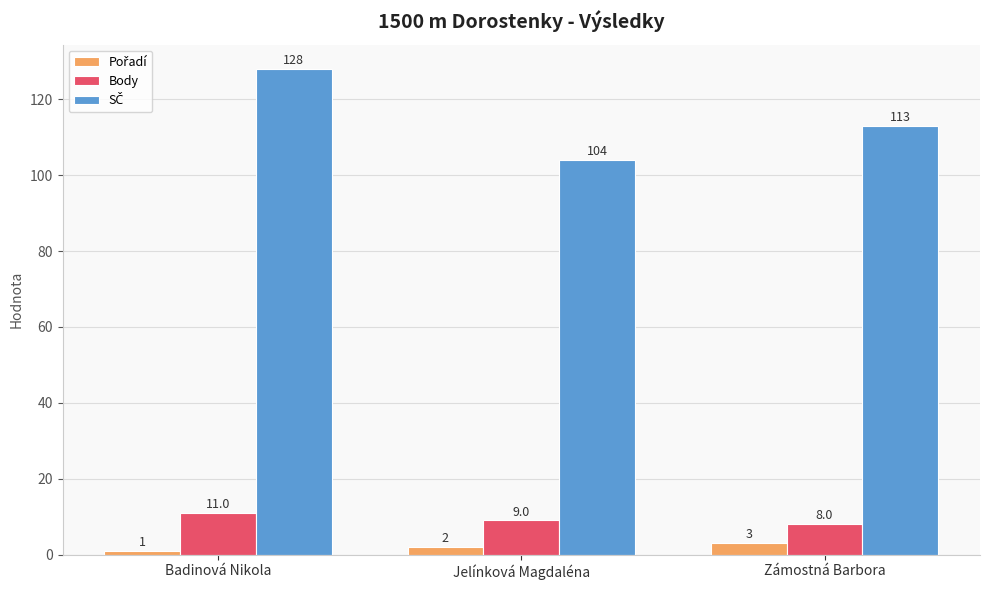

True or false: Body has a value of 3 at Zámostná Barbora.

False